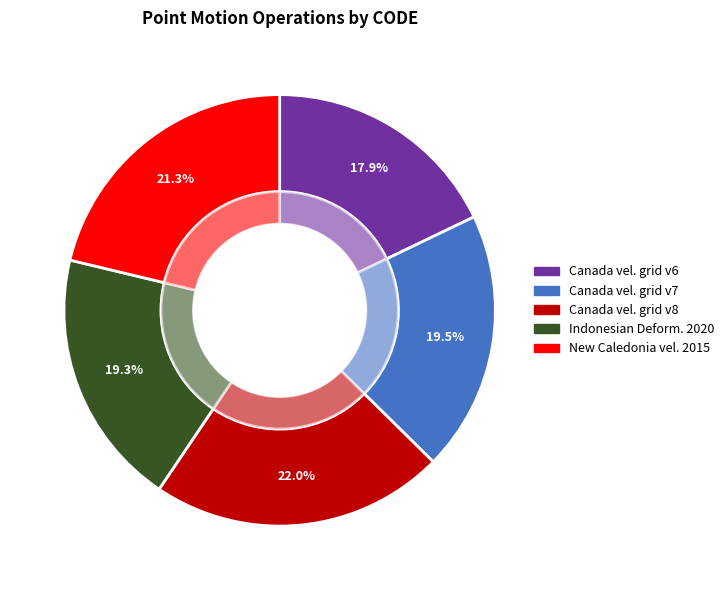

Is it true that Canada velocity grid v6 is 5% of the pie?

False